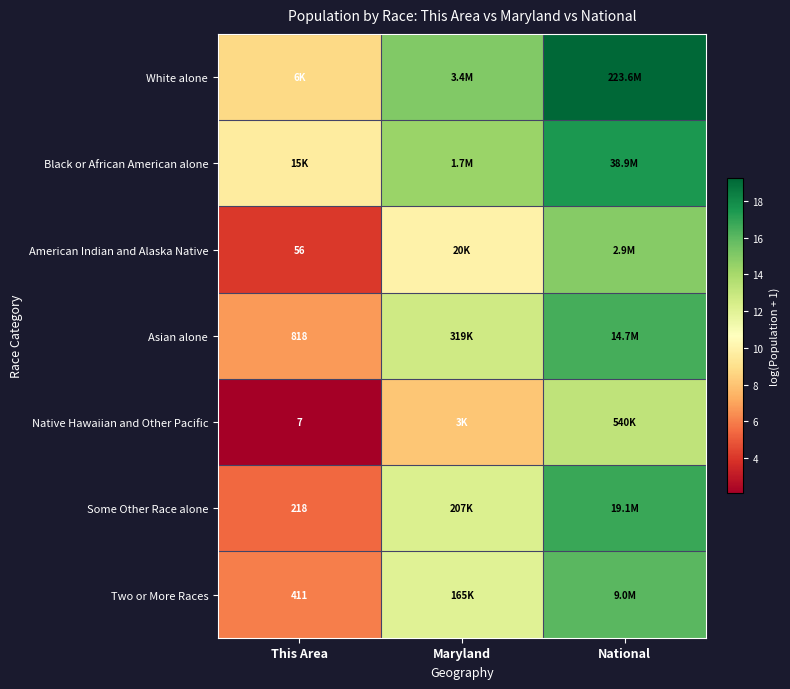

Rank the series at Maryland from lowest to highest value.

Native Hawaiian and Other Pacific, American Indian and Alaska Native, Two or More Races, Some Other Race alone, Asian alone, Black or African American alone, White alone